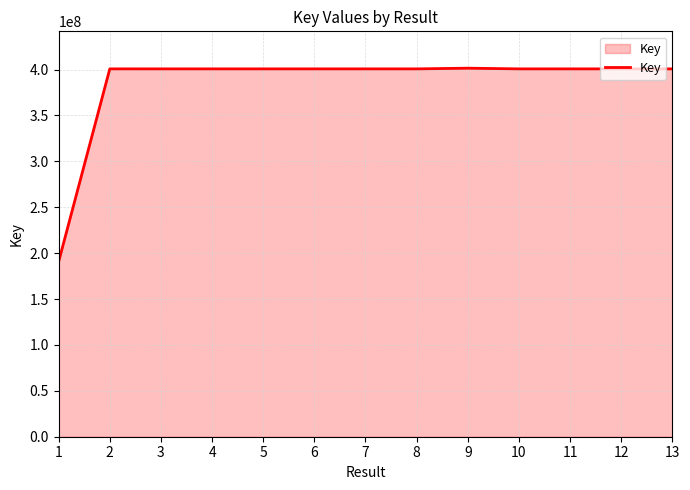

Between 1 and 2, which is larger?

2